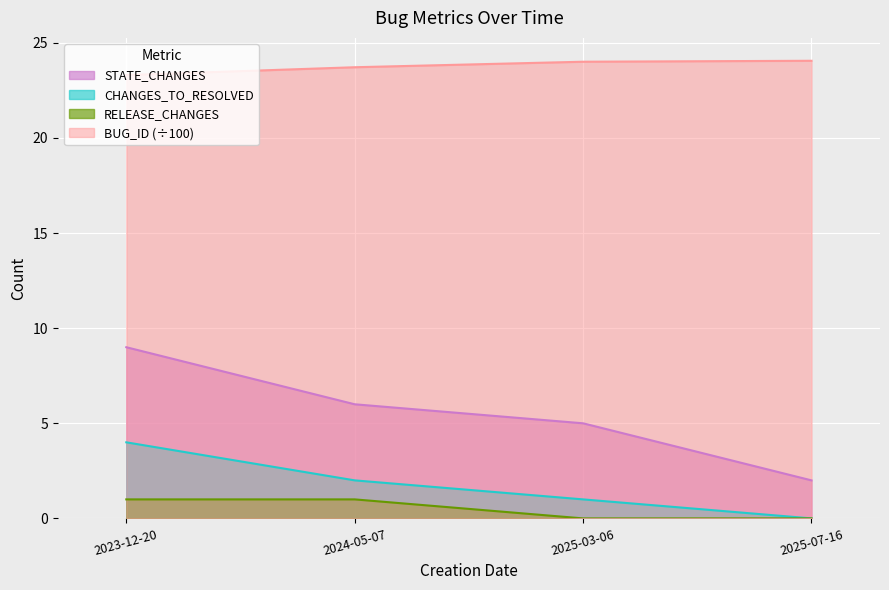

Which series has the widest spread of values?

STATE_CHANGES